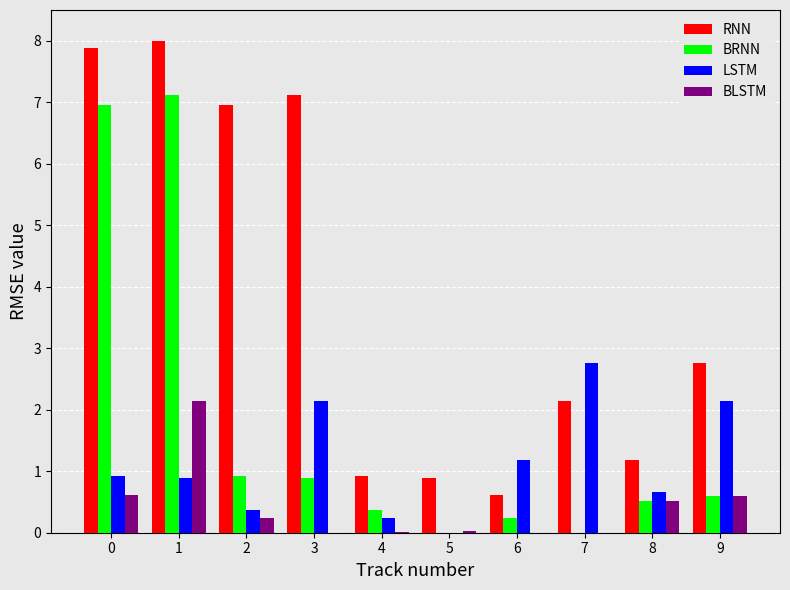

Which series has the largest total across all categories?

RNN